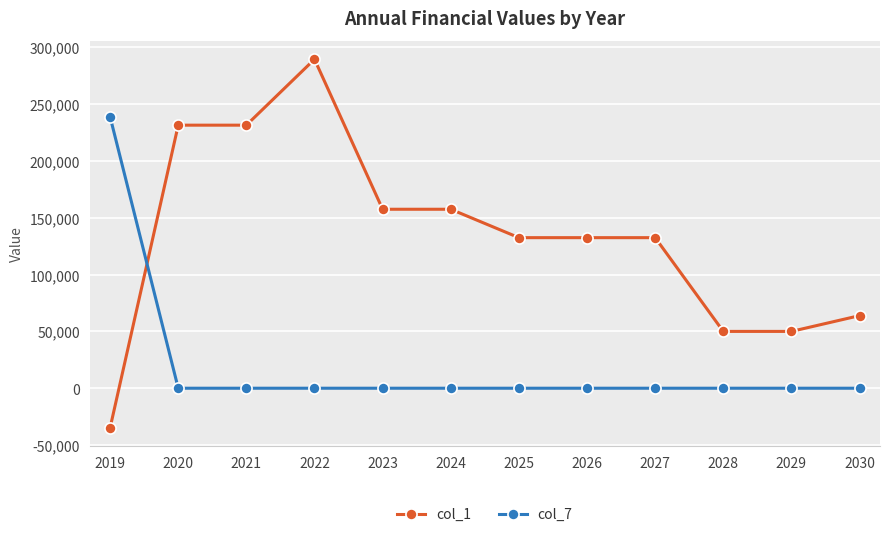

True or false: col_7 and col_1 cross at least once.

True